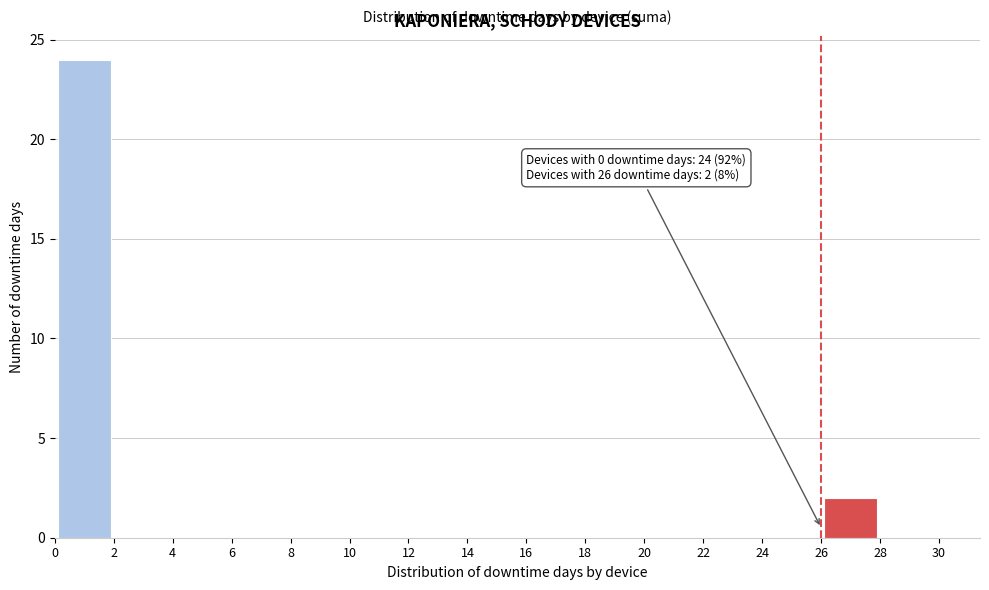

Which range on the x-axis has the tallest bar?

0 to 2